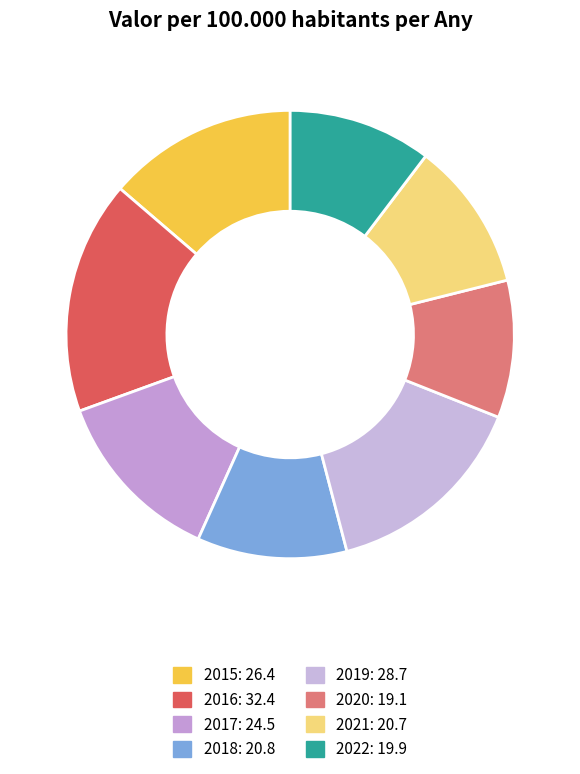

Count the number of slices in the pie.

8